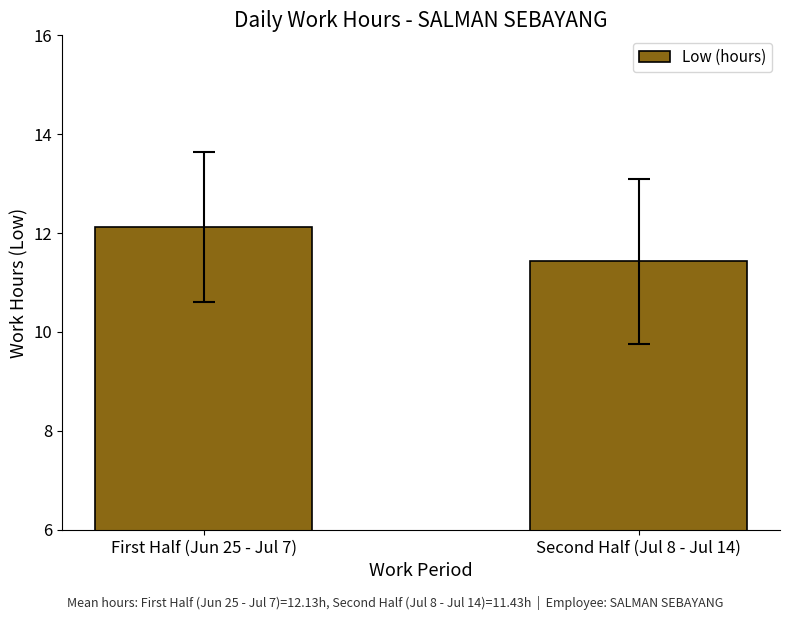

Rank the categories by value from lowest to highest.

Second Half (Jul 8 - Jul 14), First Half (Jun 25 - Jul 7)